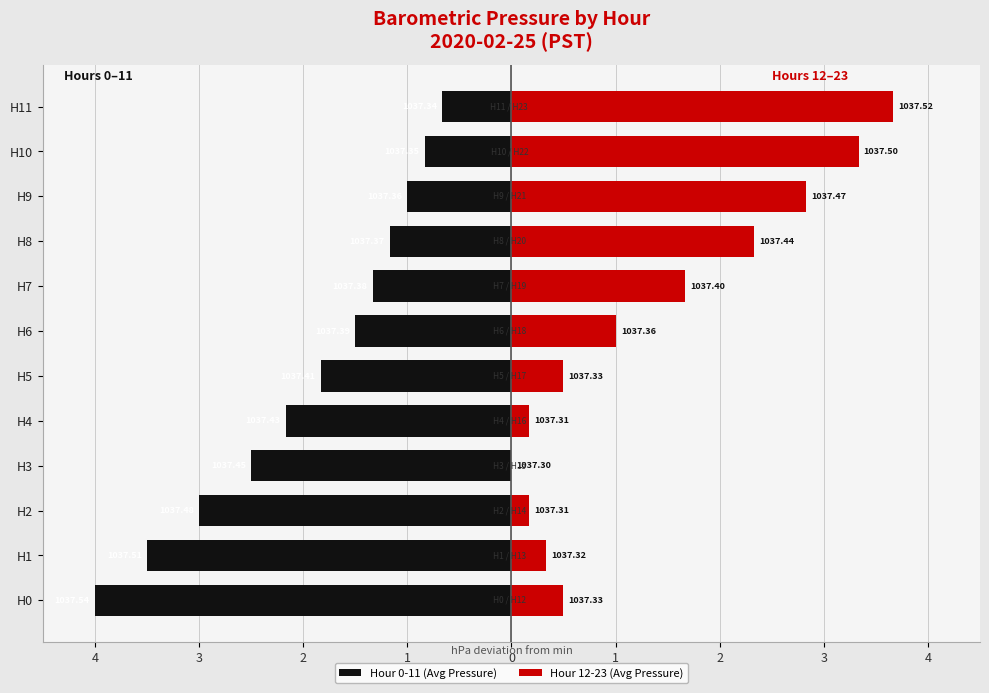

What are all the series names shown in the legend?

Hour 0-11 (Avg Pressure), Hour 12-23 (Avg Pressure)